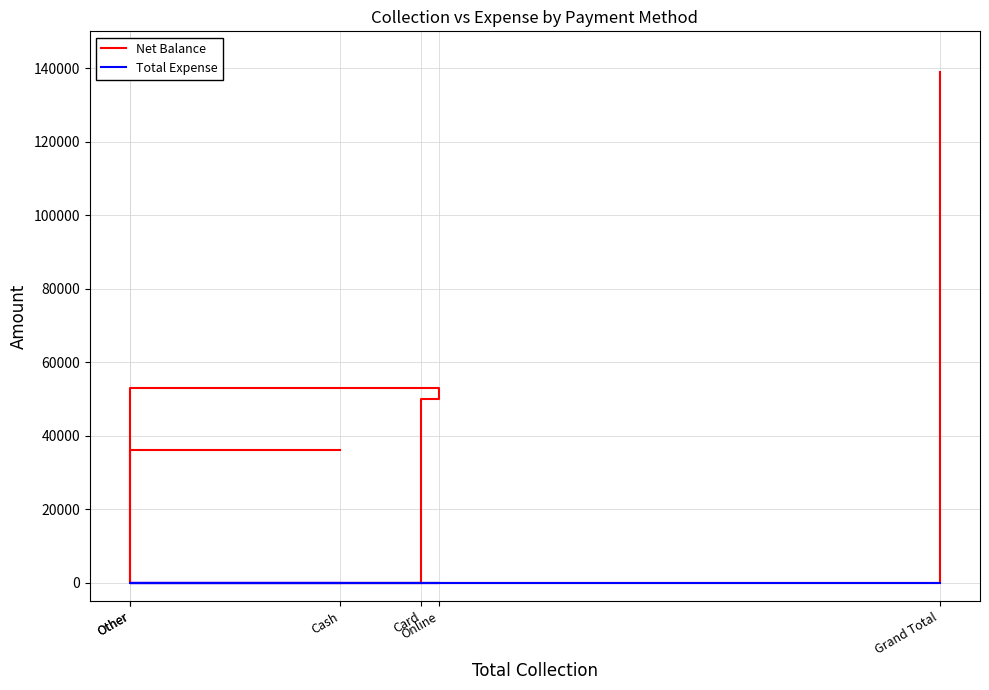

Where is Total Expense nearest to the value 0?

Cash